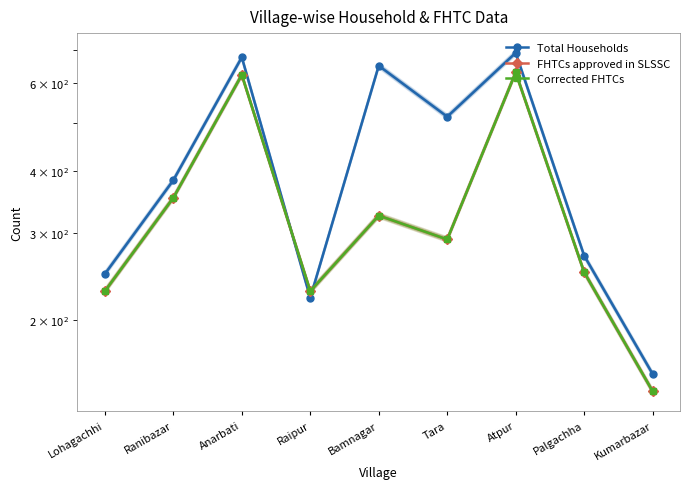

The Corrected FHTCs series shows 325 at Bamnagar. True or false?

True